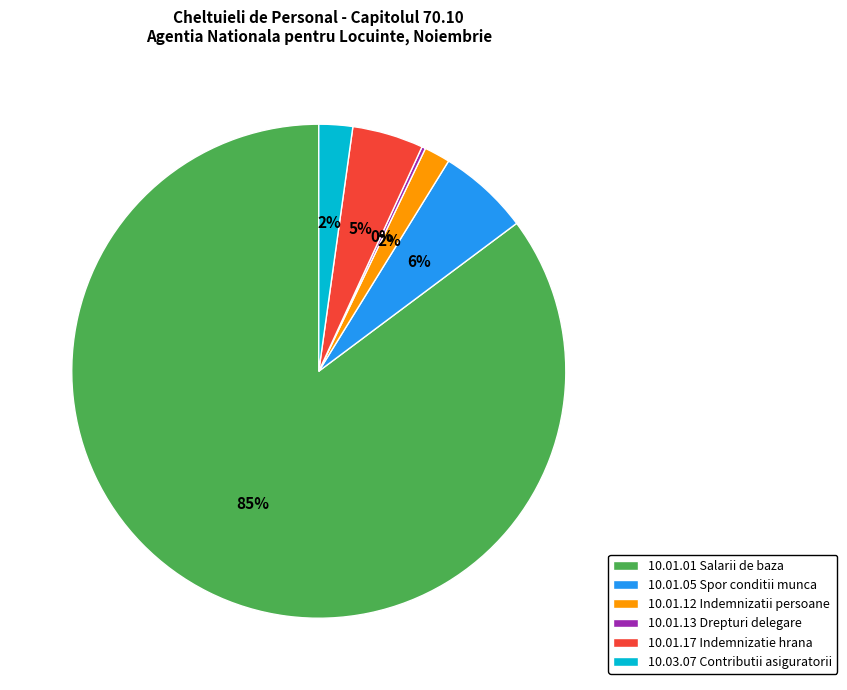

What percentage is the 10.01.01 Salarii de baza slice, to the nearest percent?

85%